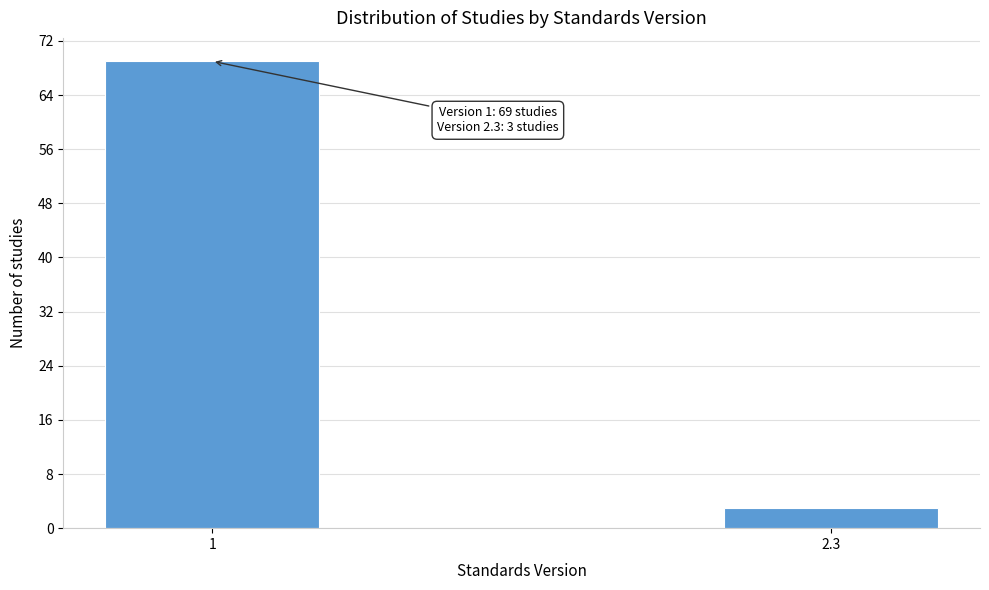

Reading right to left, what are all the values shown in this chart?

2.3=3	1=69